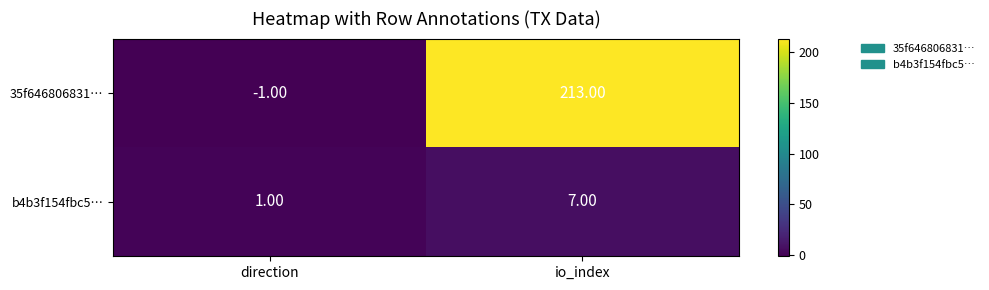

Where is b4b3f154fbc5… nearest to the value 4?

direction